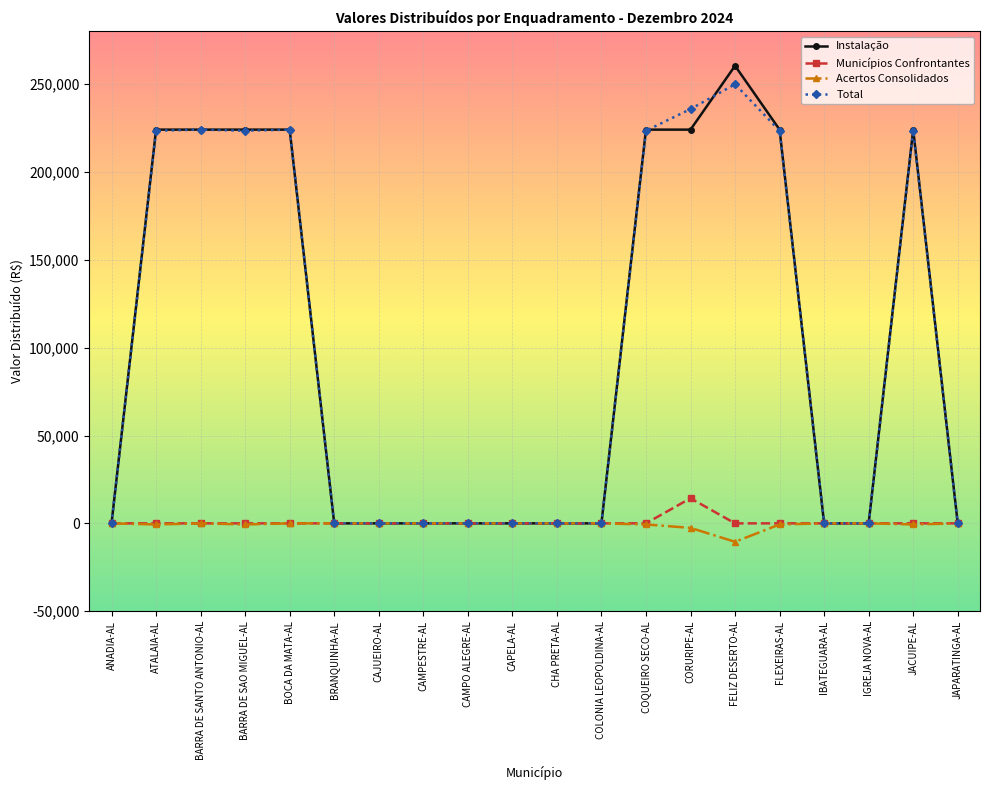

In Municípios Confrontantes, how many points are higher than both neighbors (excluding endpoints)?

1